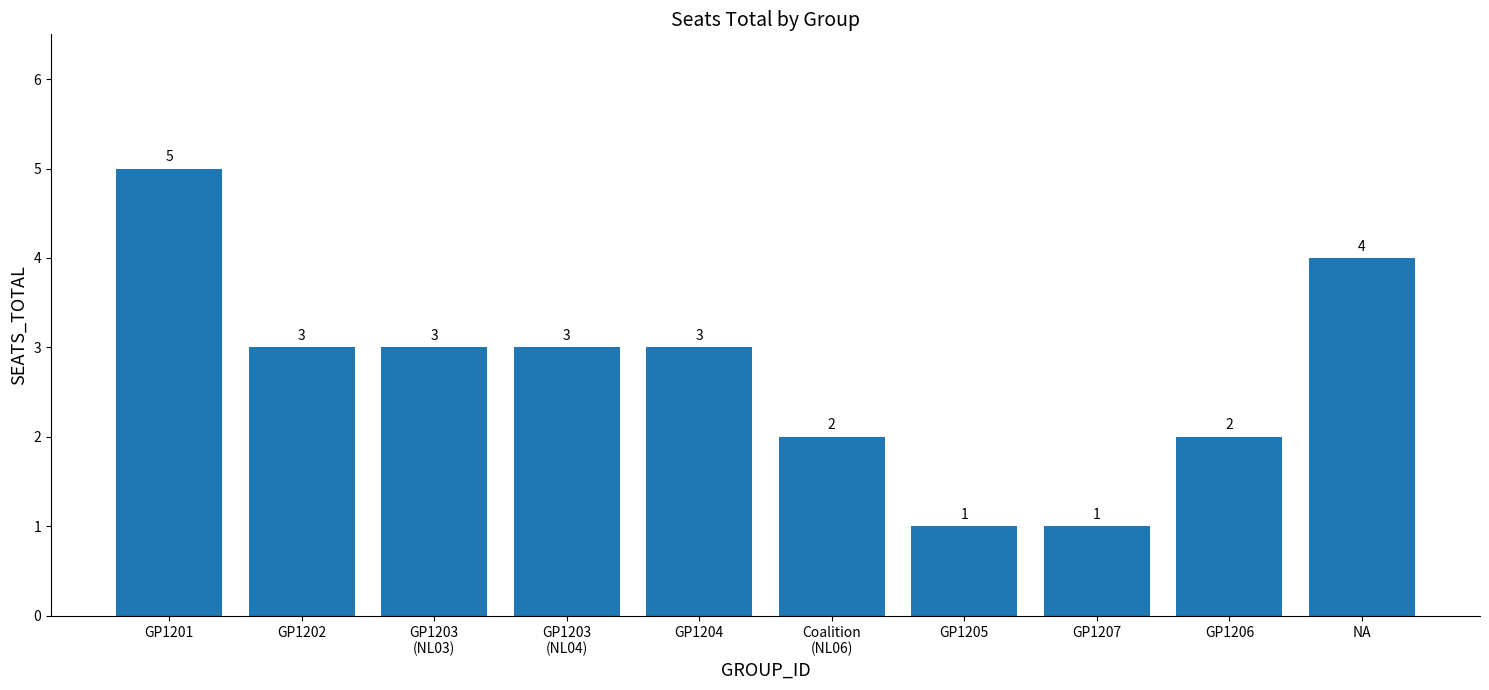

What is the ratio of the value at GP1206 to the value at GP1205?

2.0